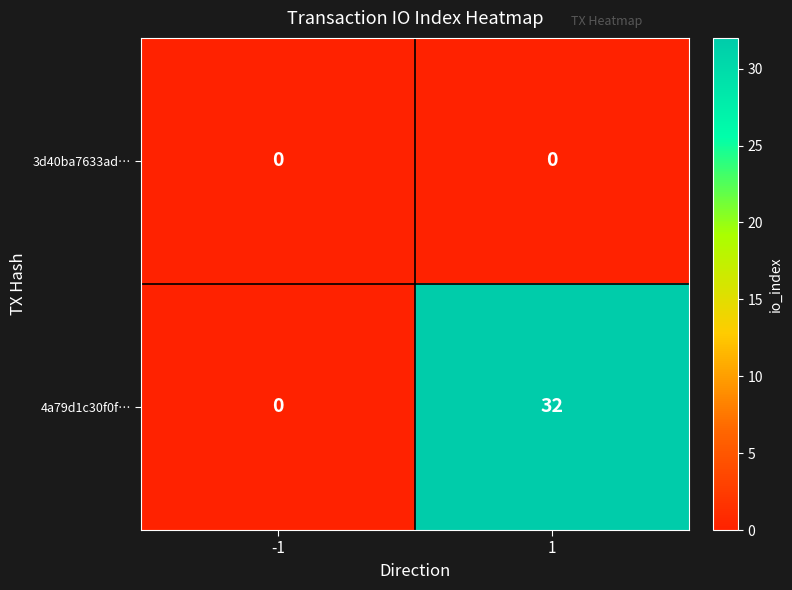

Reading right to left, transcribe all the data shown in this chart.

3d40ba7633ad…: 0	0
4a79d1c30f0f…: 32	0